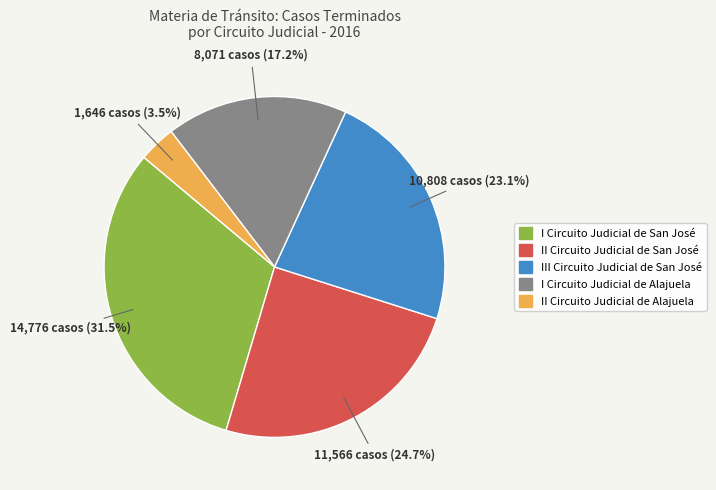

Which slice is the smallest?

II Circuito Judicial de Alajuela